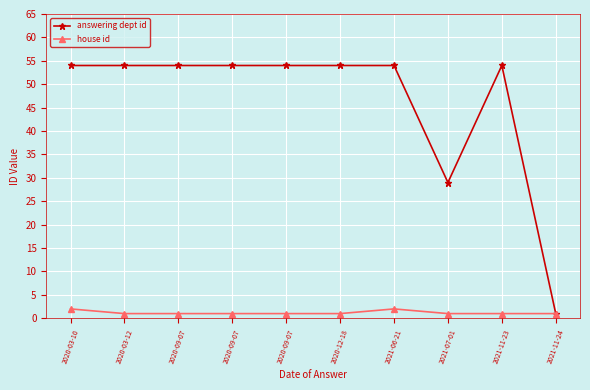

Is it true that house id equals 1 at 2020-03-12?

True